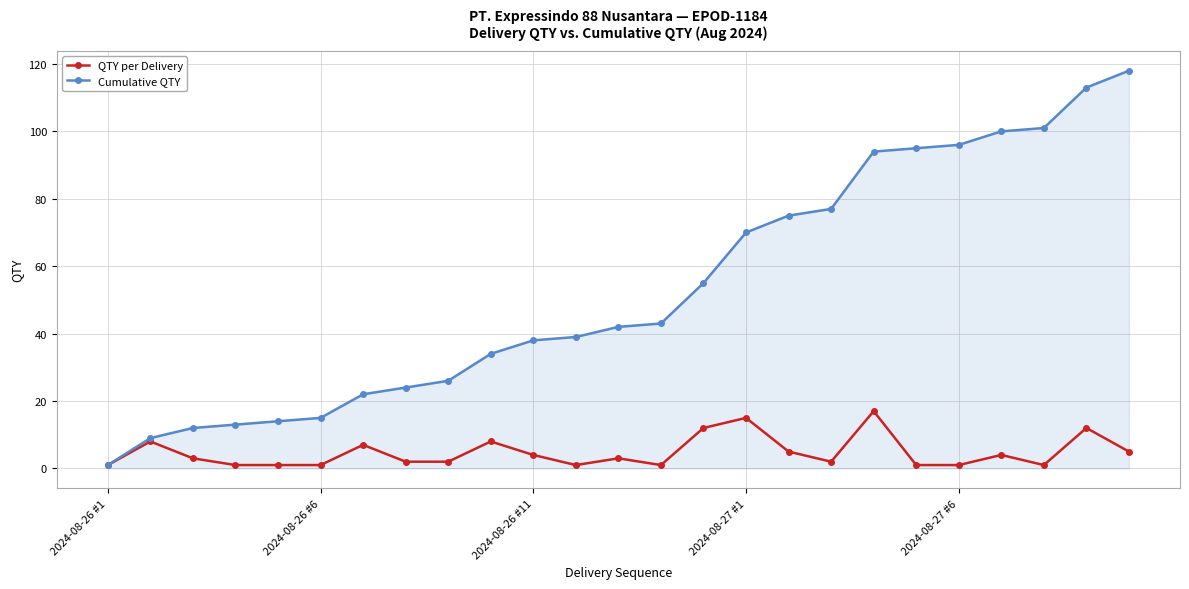

What is the maximum value for QTY per Delivery?

17